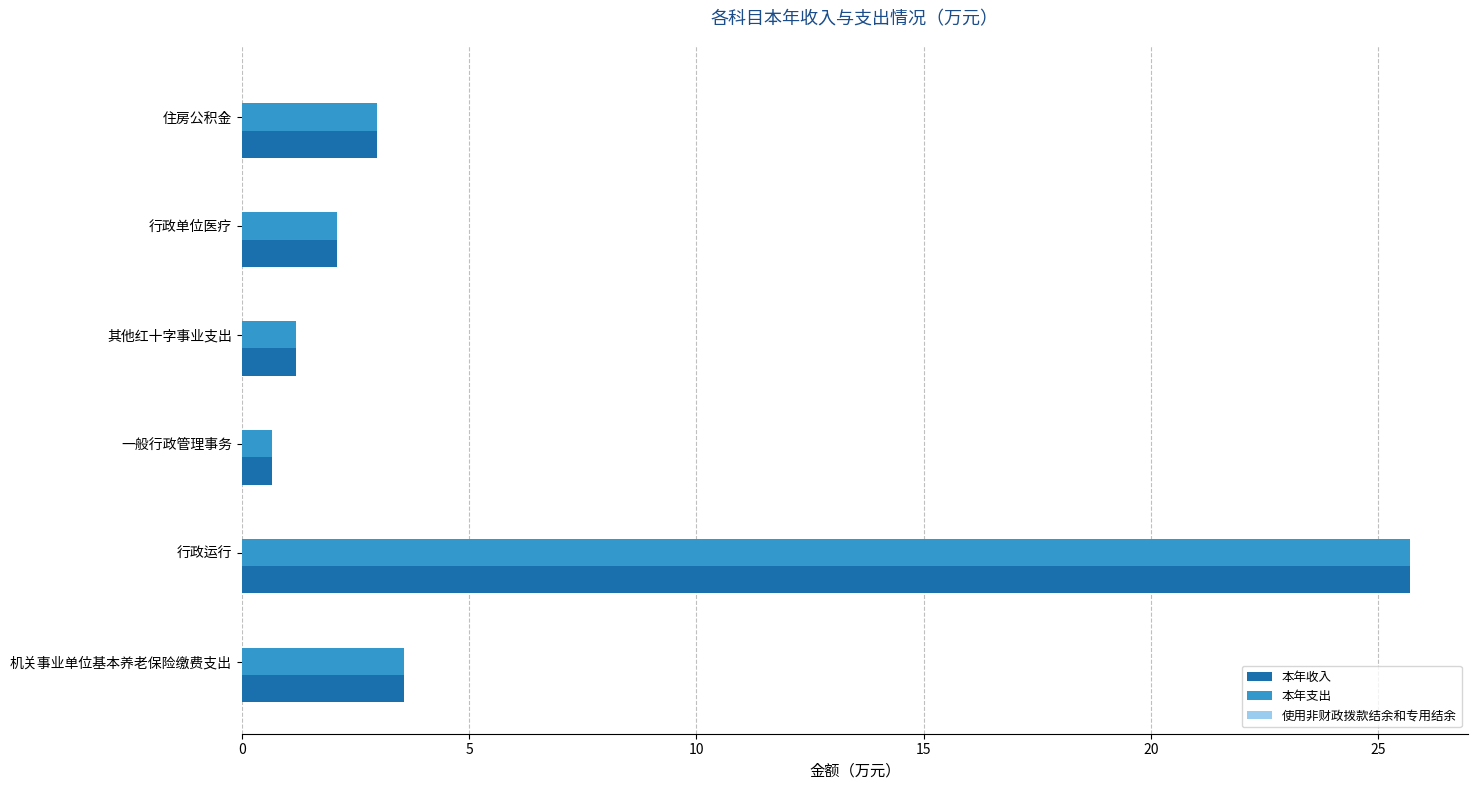

Read the 本年支出 value at 行政运行.

25.7